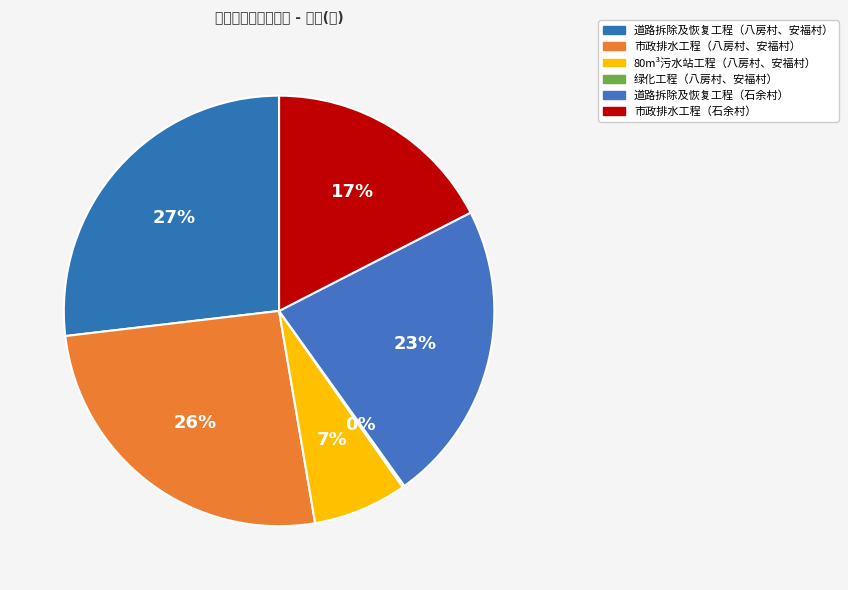

Is there any slice that represents more than half of the pie?

No